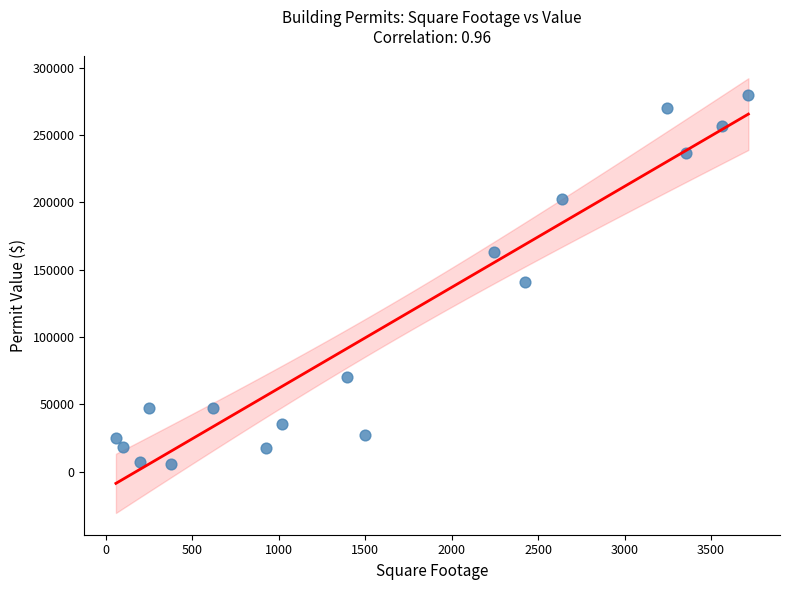

What is the range of Y values (max minus min)?

273902